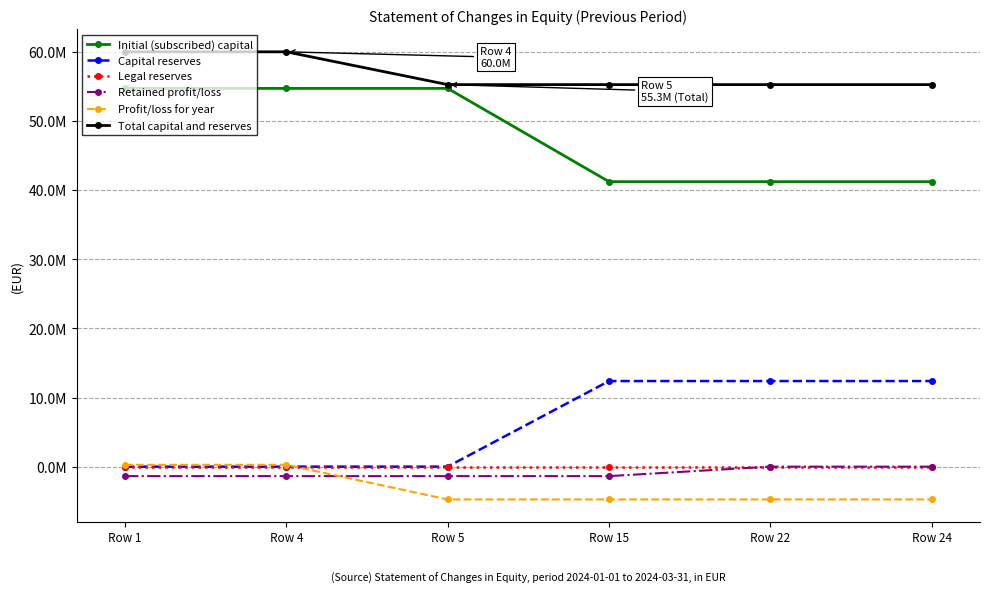

Does the chart have visible grid lines?

Yes